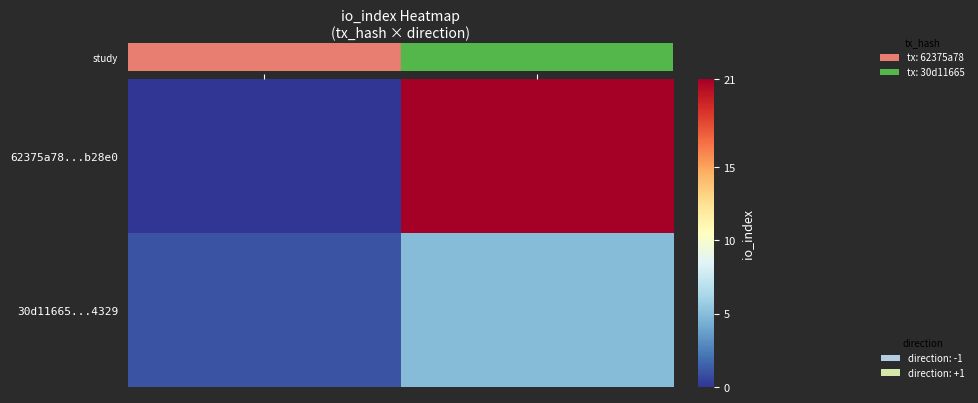

List the series in order of their overall mean, lowest first.

30d11665...4329, 62375a78...b28e0